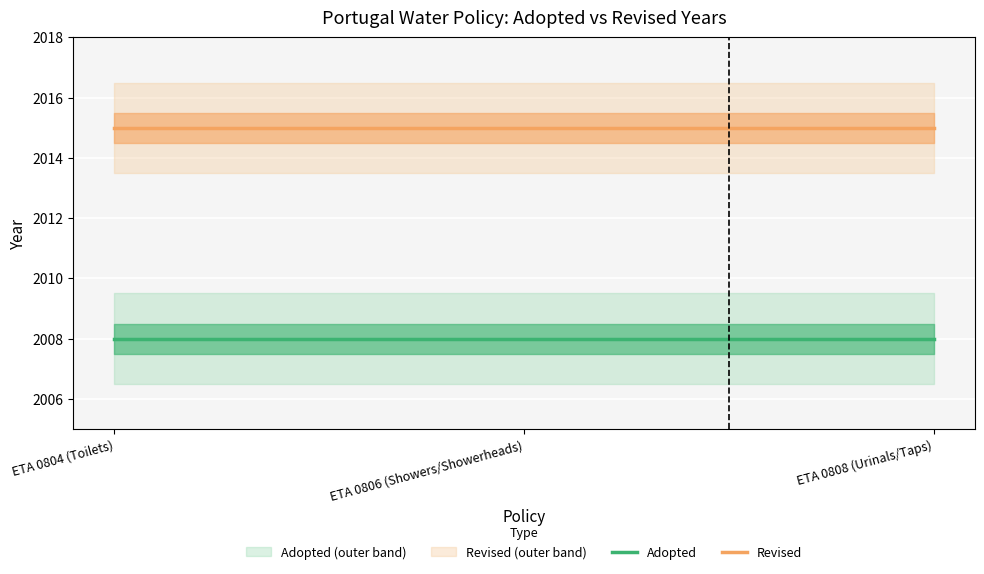

List the series in order of their peak value, lowest first.

Adopted, Revised